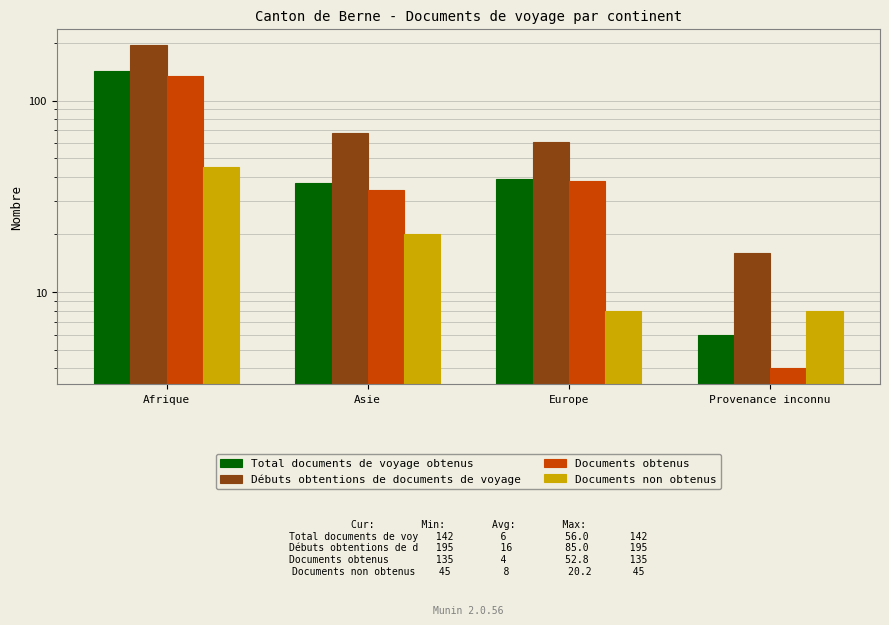

At which category does the chart reach its minimum across all series?

Provenance inconnu